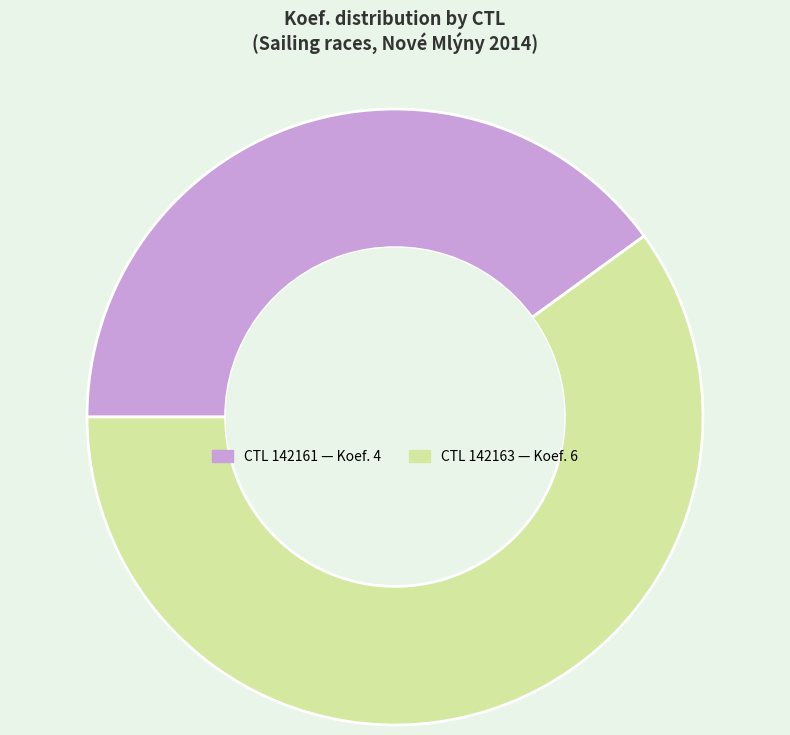

Does any single category account for the majority?

Yes